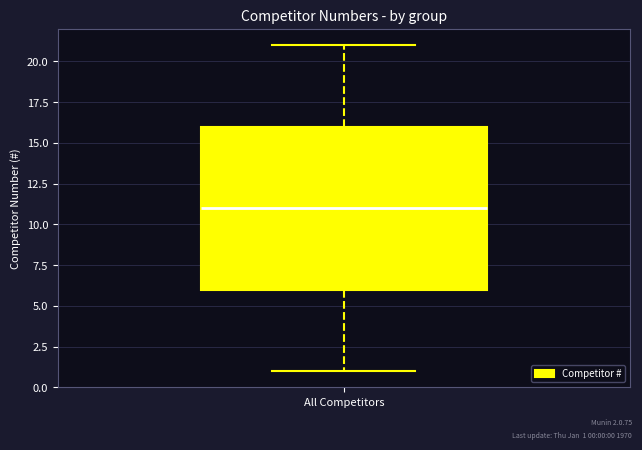

Read this box plot against the y-axis: the position of the median line, the range covered by the box, and the ends of both whiskers. The values are not printed on the chart, so give them approximately, as read against the axis.

median 11, box 6 to 16, whiskers 1 to 21